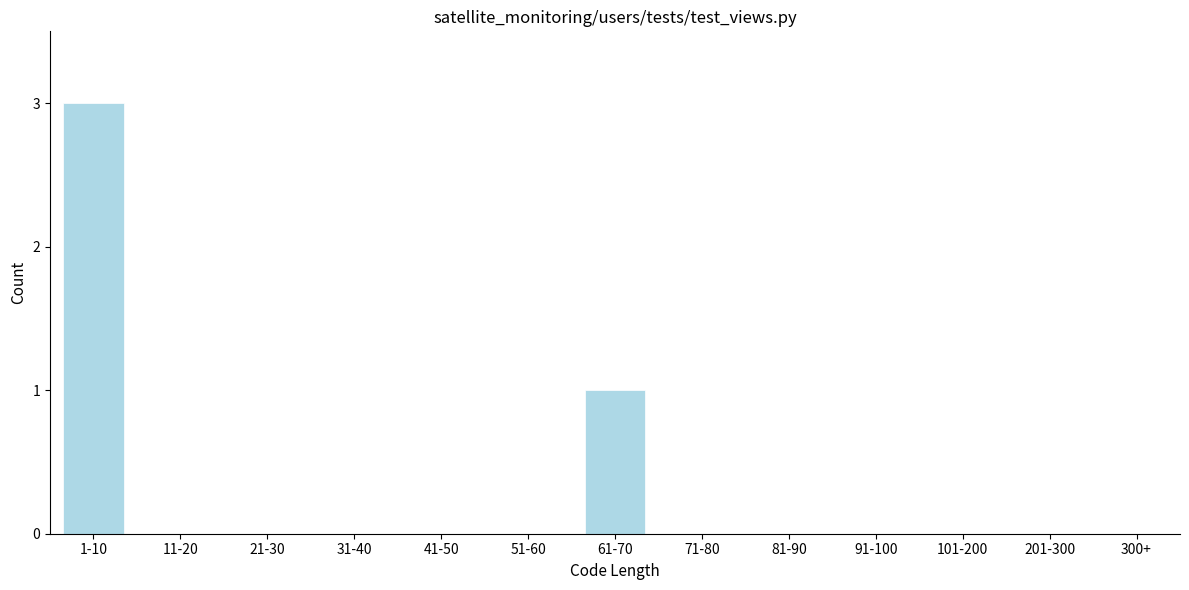

Reading right to left, transcribe all the data shown in this chart.

300+=0	201-300=0	101-200=0	91-100=0	81-90=0	71-80=0	61-70=1	51-60=0	41-50=0	31-40=0	21-30=0	11-20=0	1-10=3